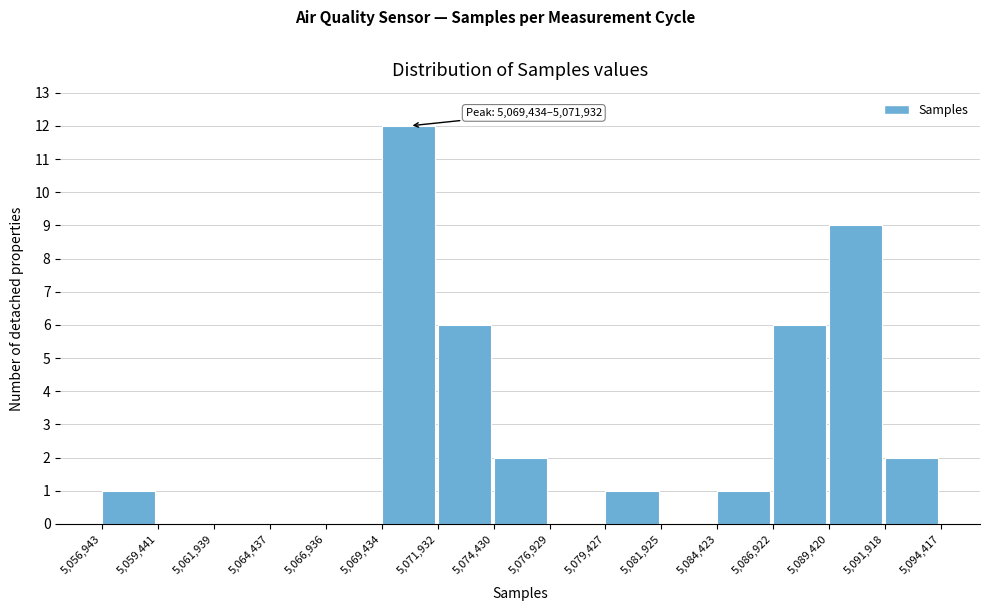

Over which range of the x-axis is the bar tallest?

5,069,434 to 5,071,932